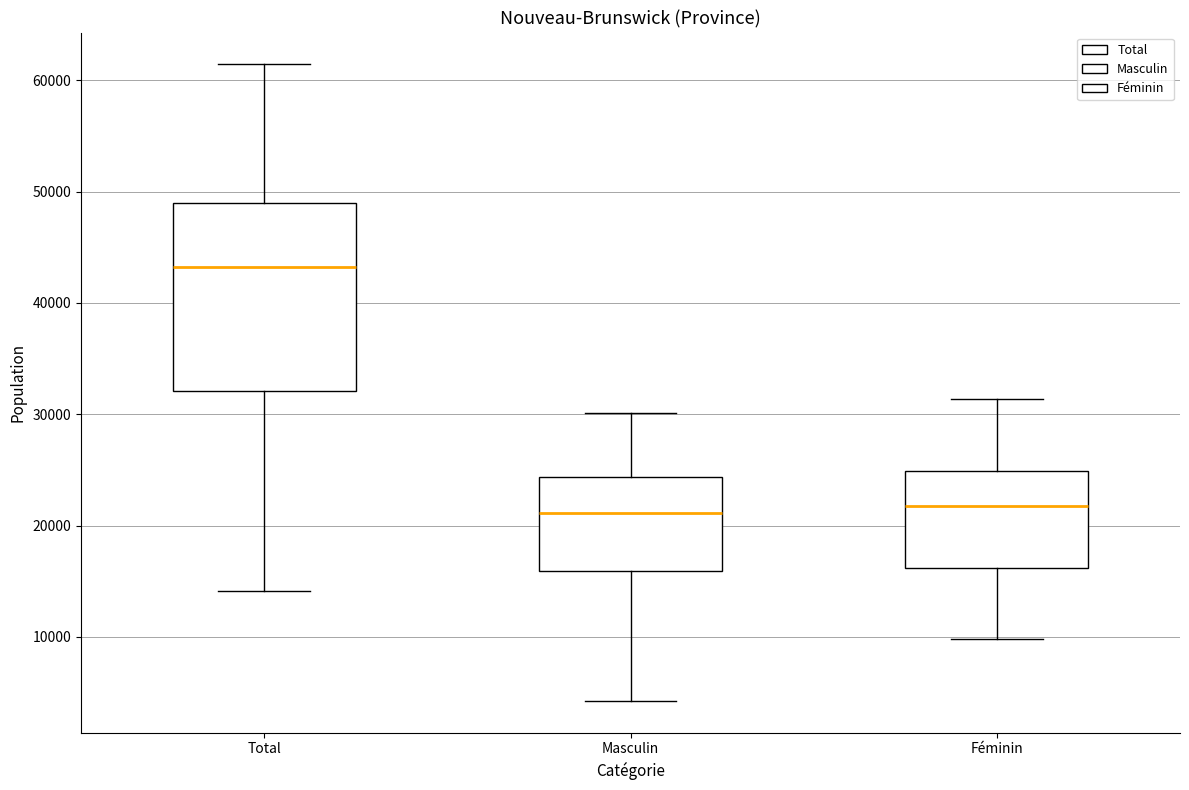

Reading left to right, transcribe this box plot: for each box, give where its median line is, the range the box spans, and where its two whiskers end, as read against the y-axis. The values are not printed on the chart, so give them approximately, as read against the axis.

Total: median 43000, box 32000 to 49000, whiskers 14000 to 61000
Masculin: median 21000, box 16000 to 24000, whiskers 4000 to 30000
Féminin: median 22000, box 16000 to 25000, whiskers 10000 to 31000